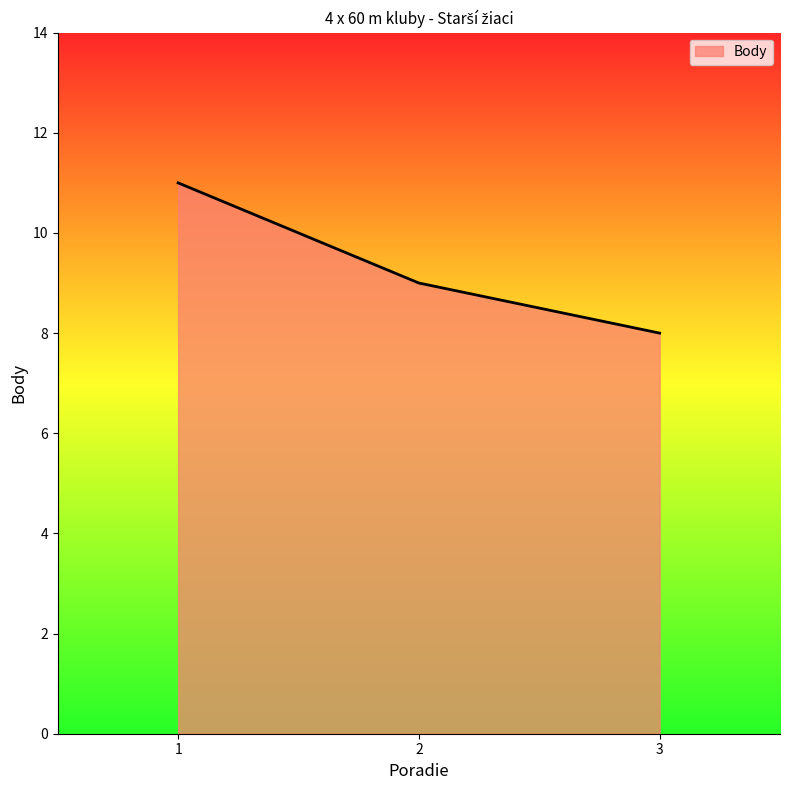

Reading right to left, extract all data points from this chart.

3=8	2=9	1=11